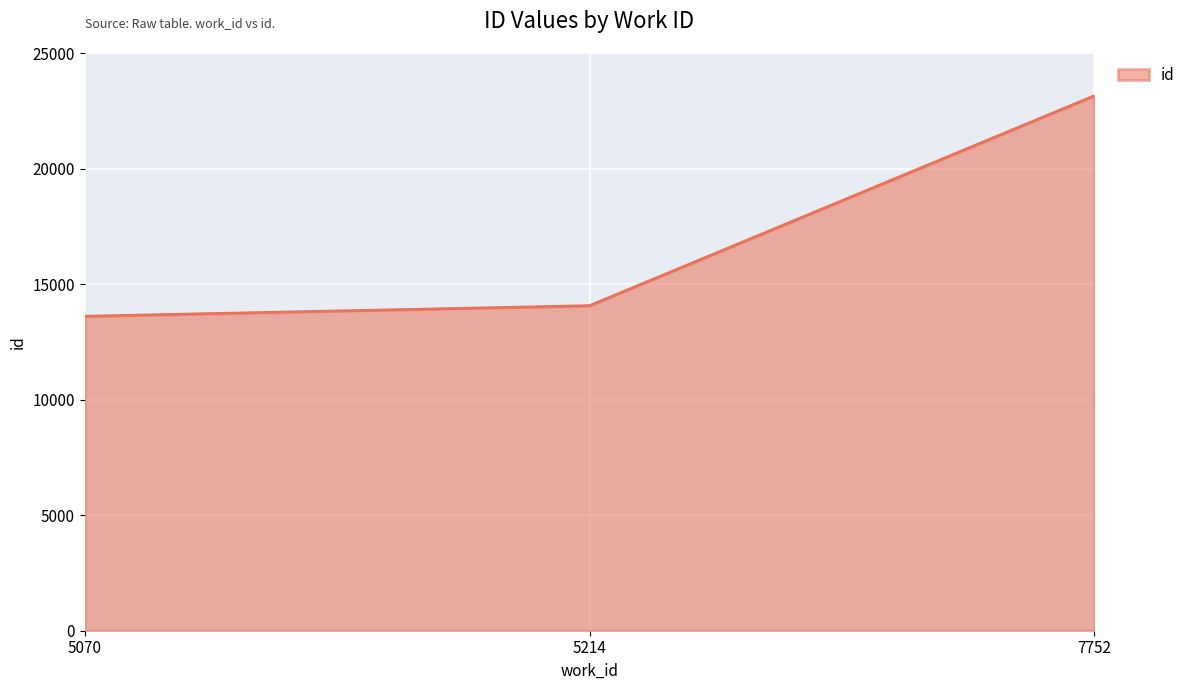

True or false: the data shows 5627 at 5214.

False